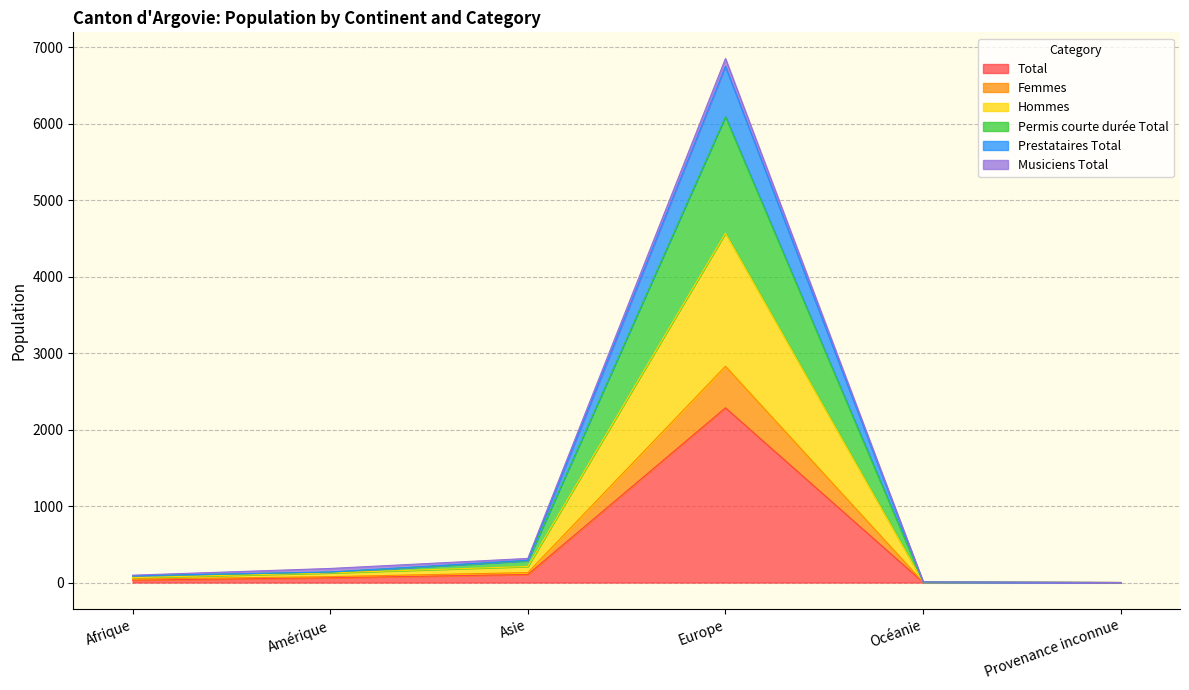

What is the sum of the Total values at Asie and Europe?

2389